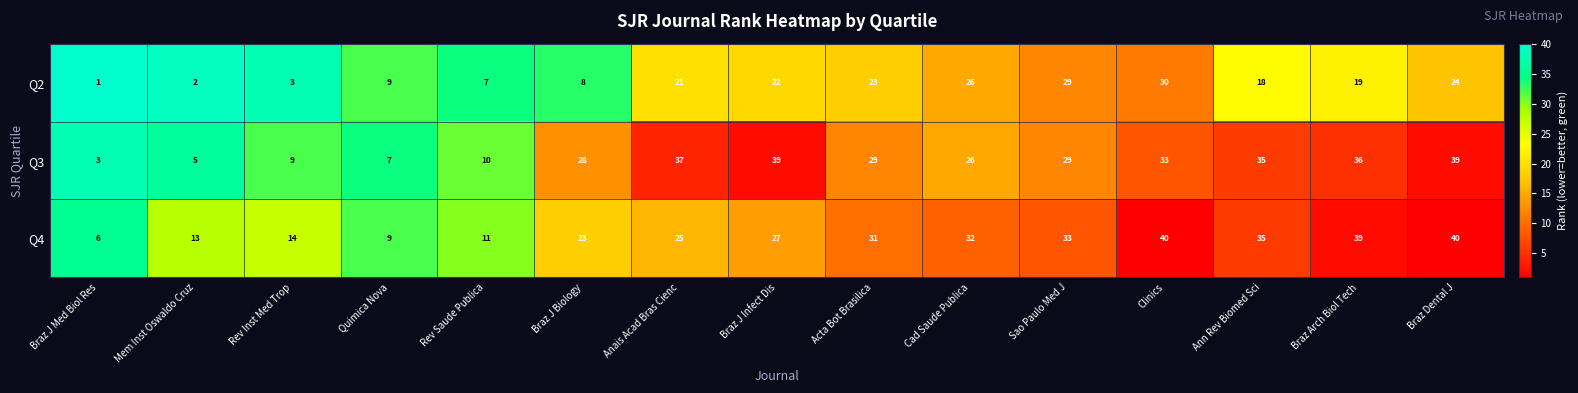

What is the sum of the Q2 values at Braz J Med Biol Res and Clinics?

31